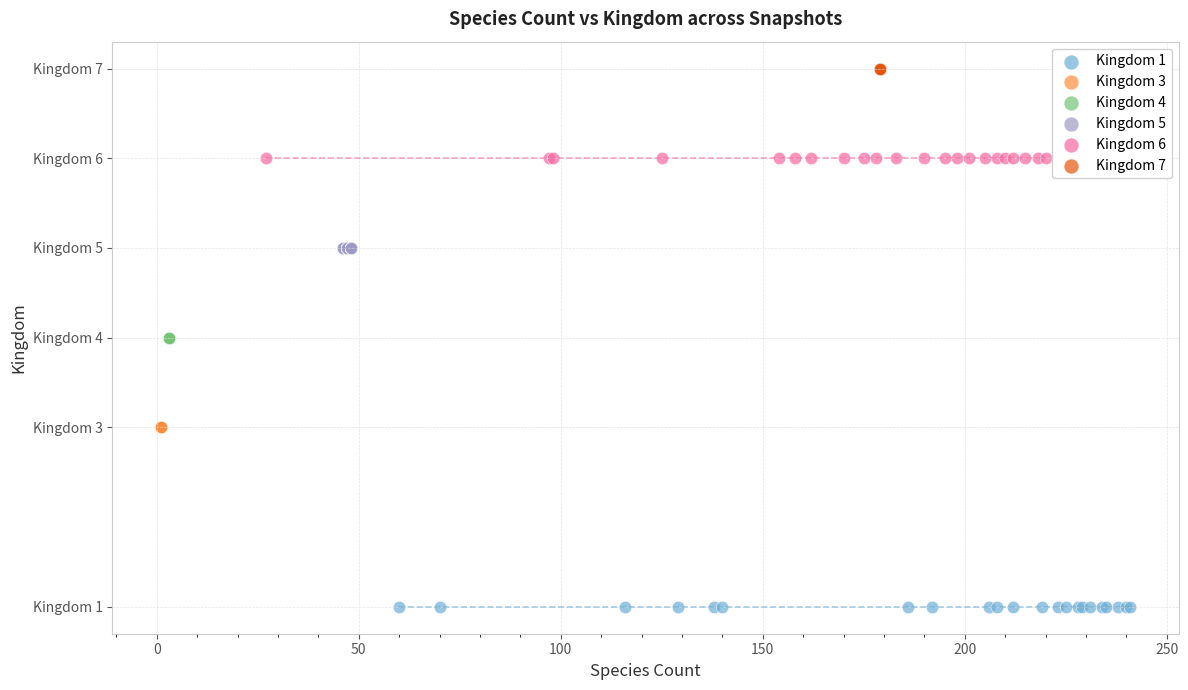

Which series contains the lowest Y value?

Kingdom 1